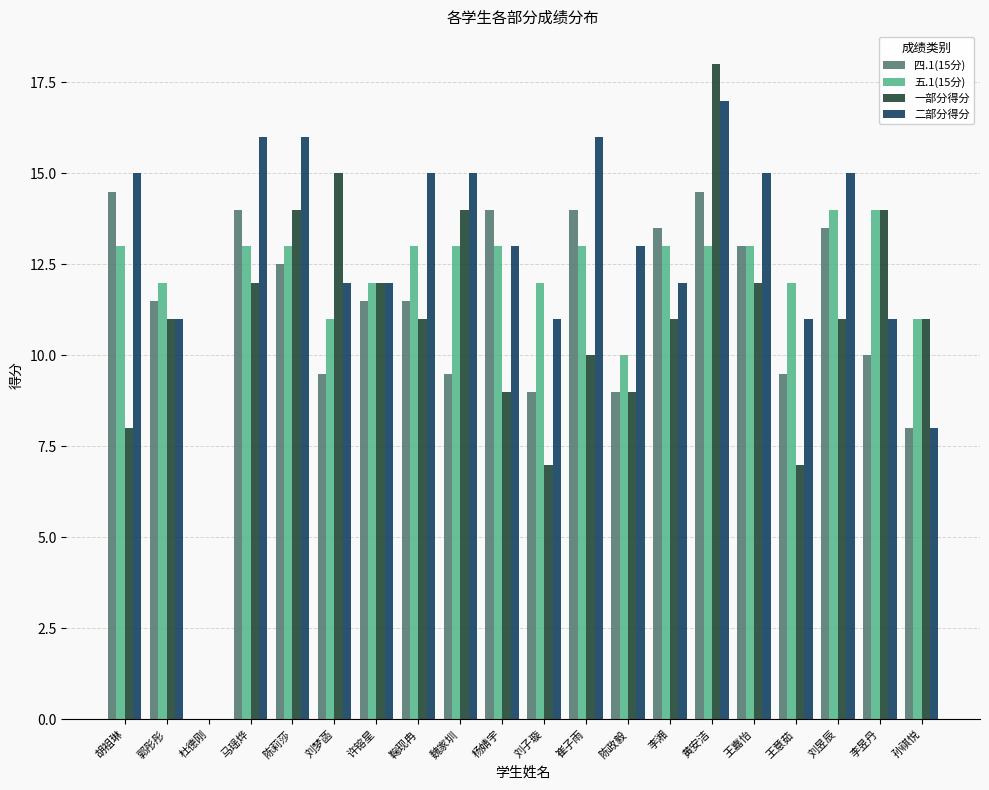

How many groups of bars are there?

20